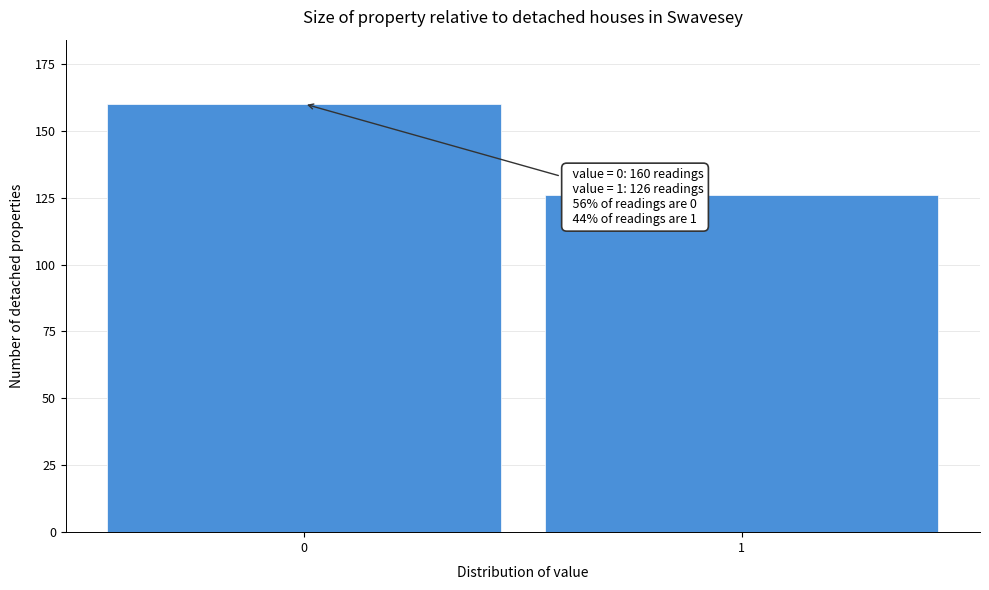

Reading left to right, list all the values displayed in this chart.

0=160	1=126